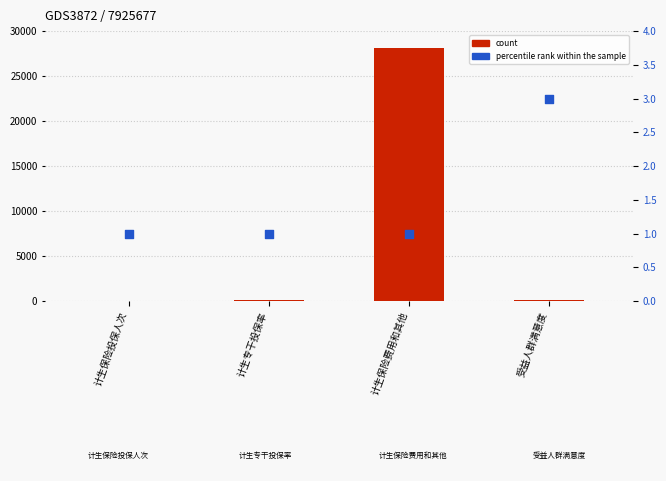

At which category is the sum across all series the highest?

计生保险费用和其他